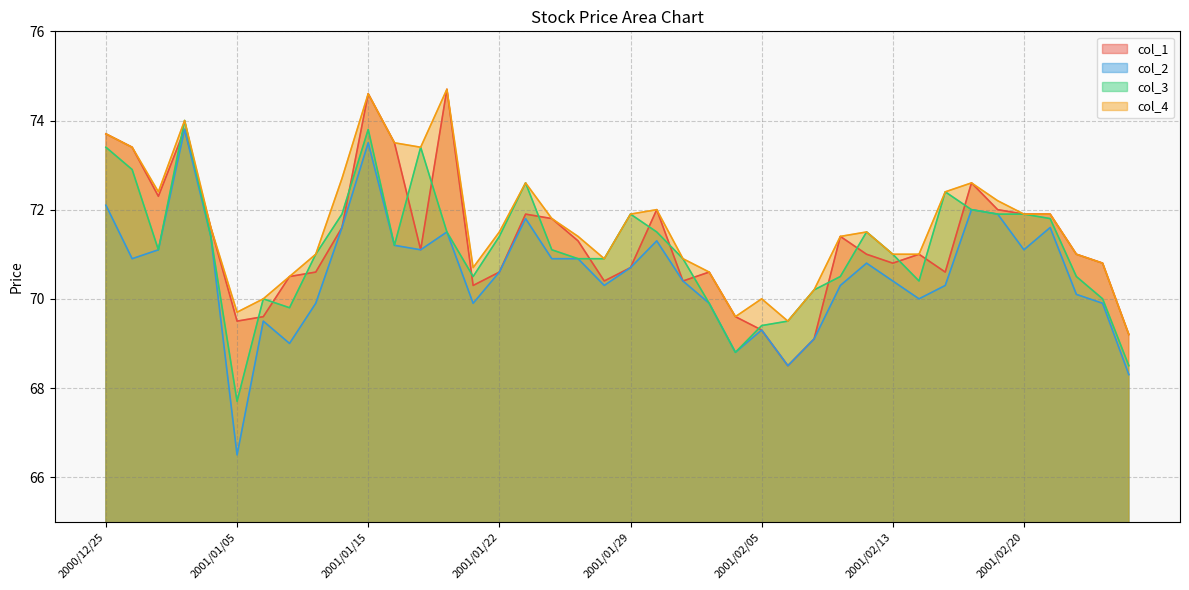

In col_3, how many points are lower than both neighbors (excluding endpoints)?

7